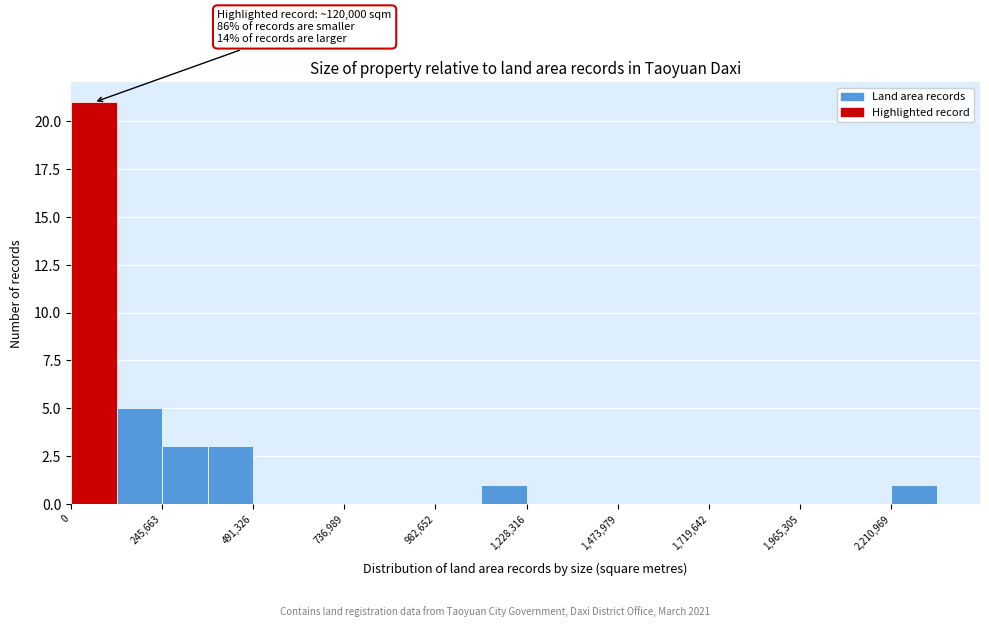

Around what value on the x-axis is the tallest bar? Give the approximate position of its centre, as read against the axis.

50000